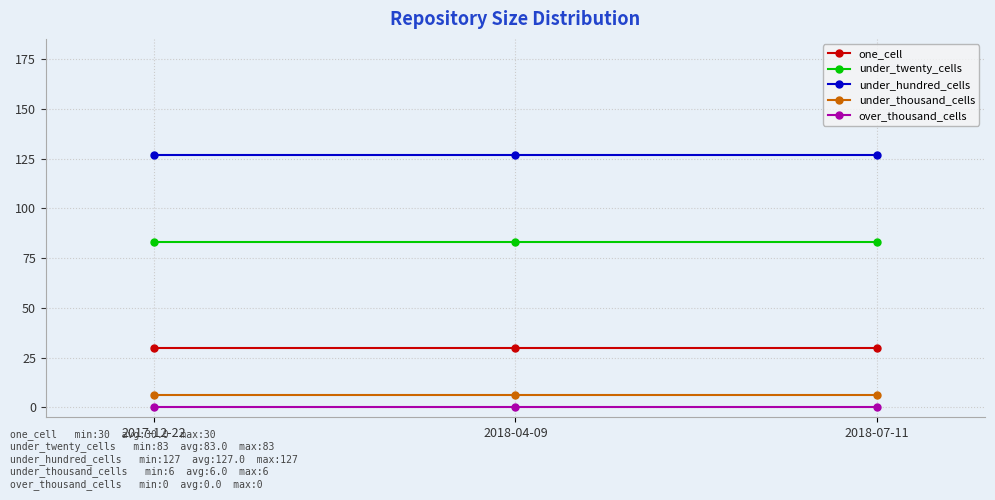

What is the label of the 1st point from the left?

2017-12-22